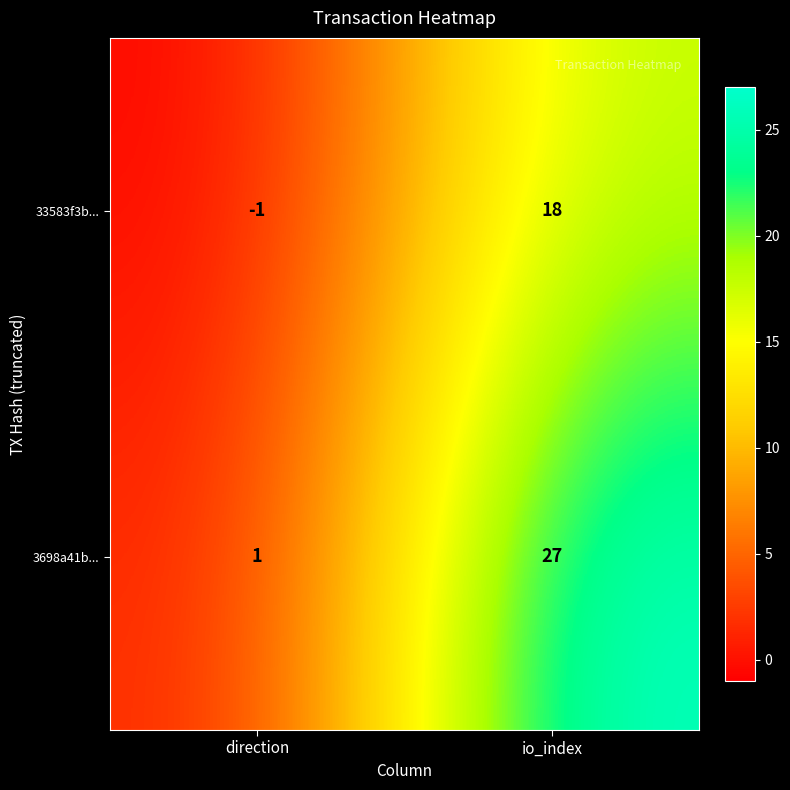

At how many categories does at least one series exceed 4?

1